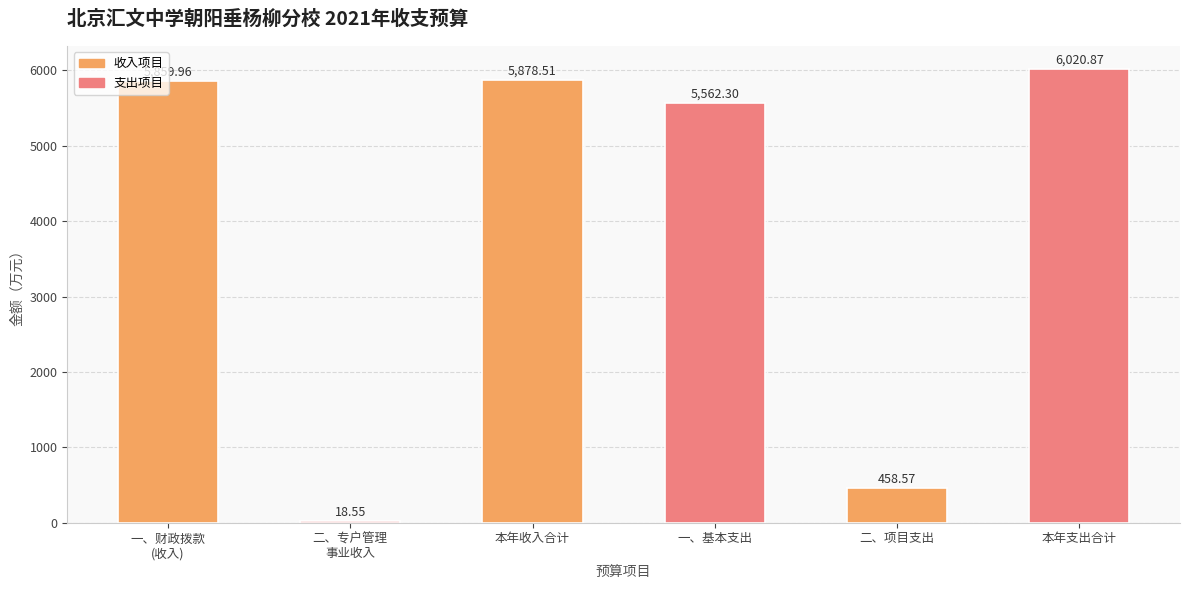

What is the difference between the values at 本年支出合计 and 一、财政拨款
(收入)?

160.9